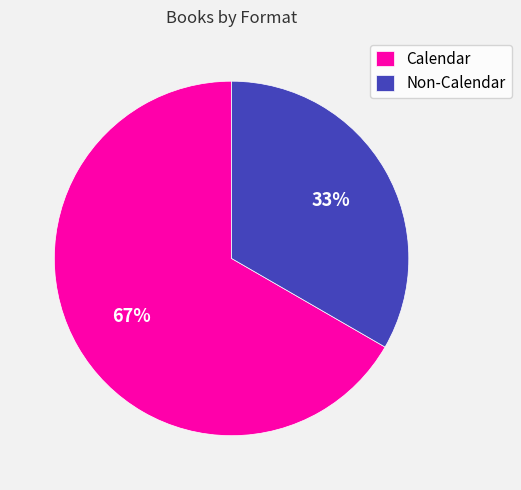

Between Non-Calendar and Calendar, which is larger?

Calendar